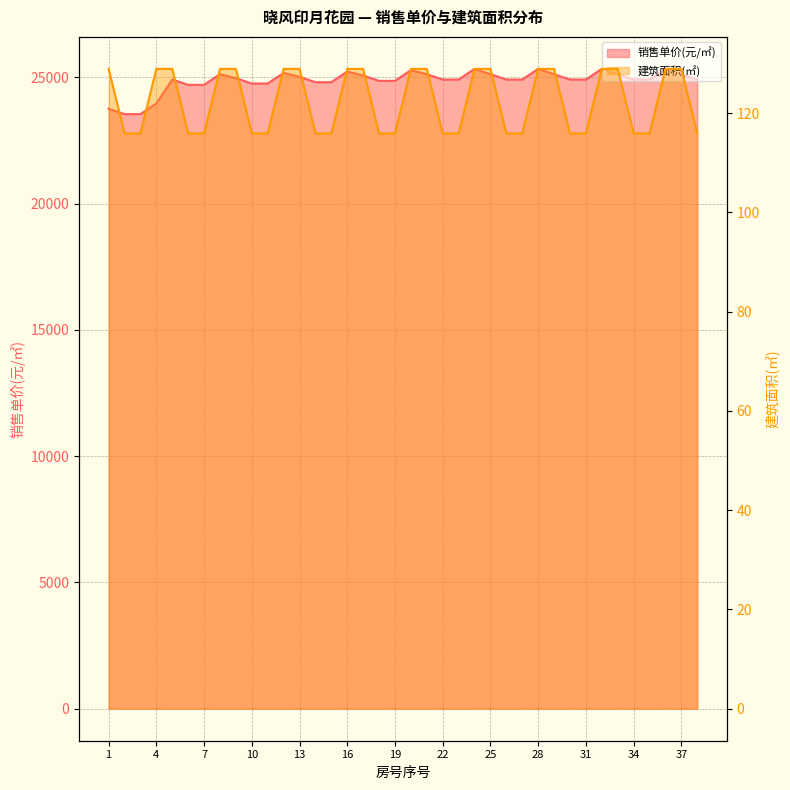

At how many categories does at least one series exceed 5514?

38